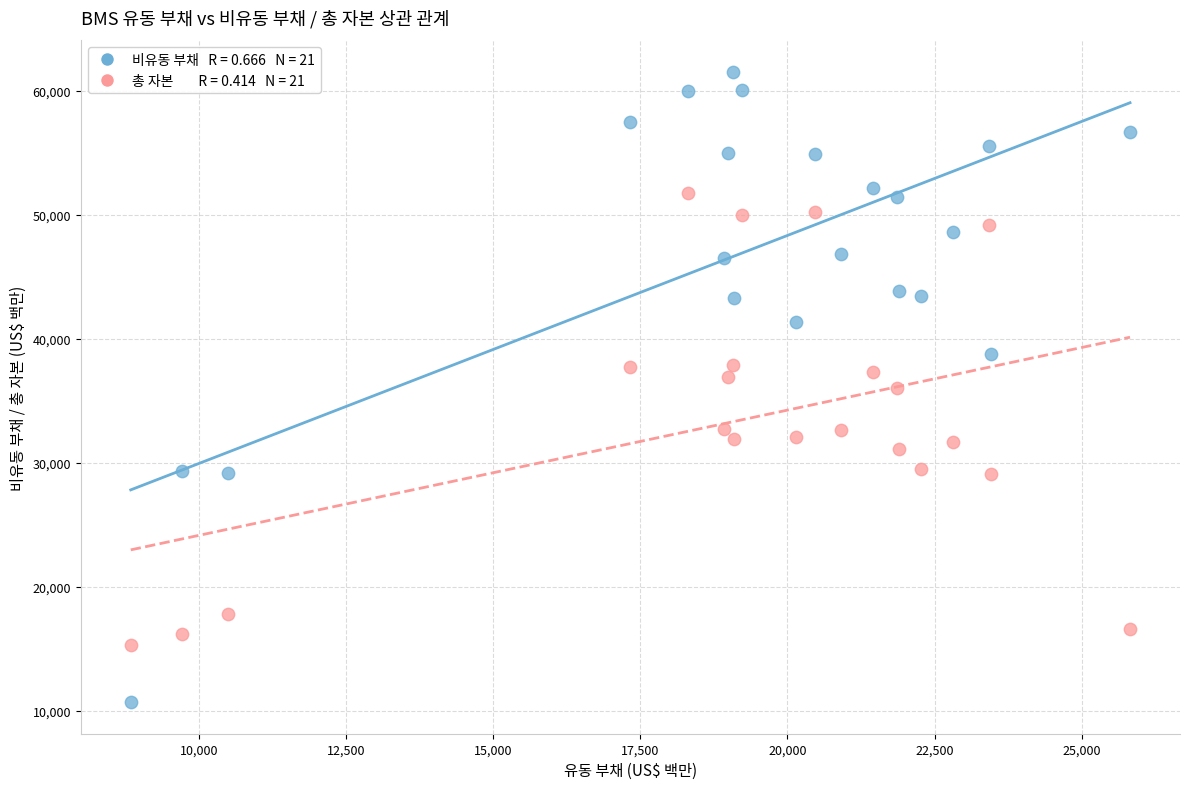

Across all data points, what is the range of Y values (max minus min)?

50843